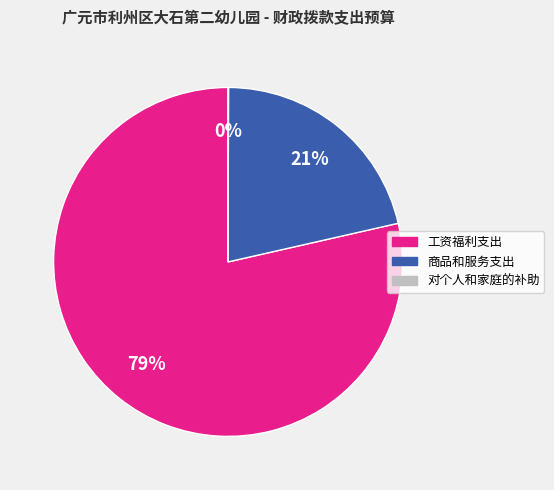

To the nearest percent, what is the difference between the largest and smallest slice percentages?

79%